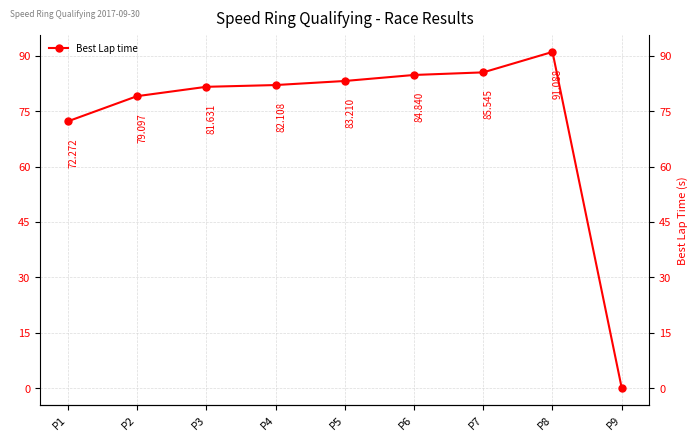

How many data points are above 82?

5